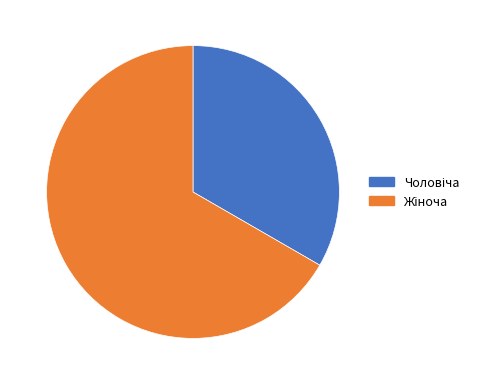

Does any single category account for the majority?

Yes